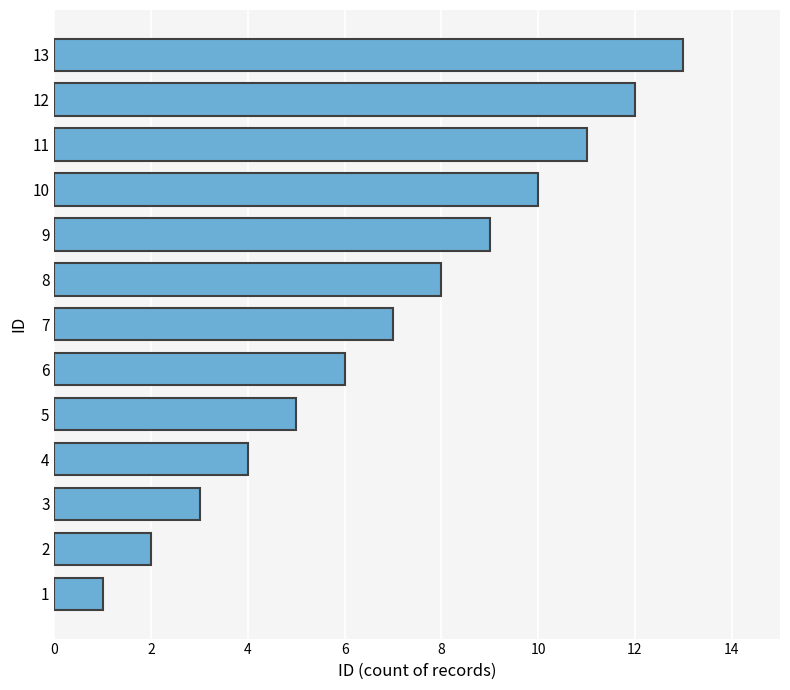

What is the change in value from 3 to 7?

+4